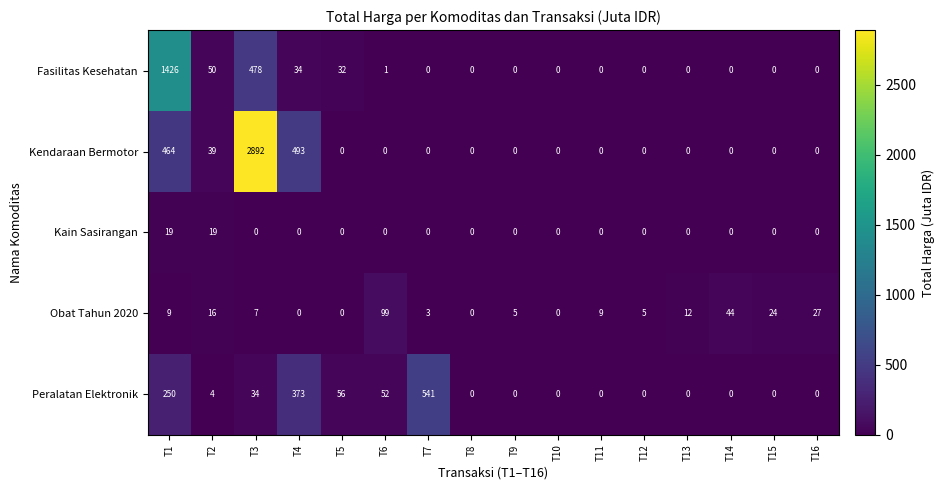

The Fasilitas Kesehatan series shows 478 at T3. True or false?

True